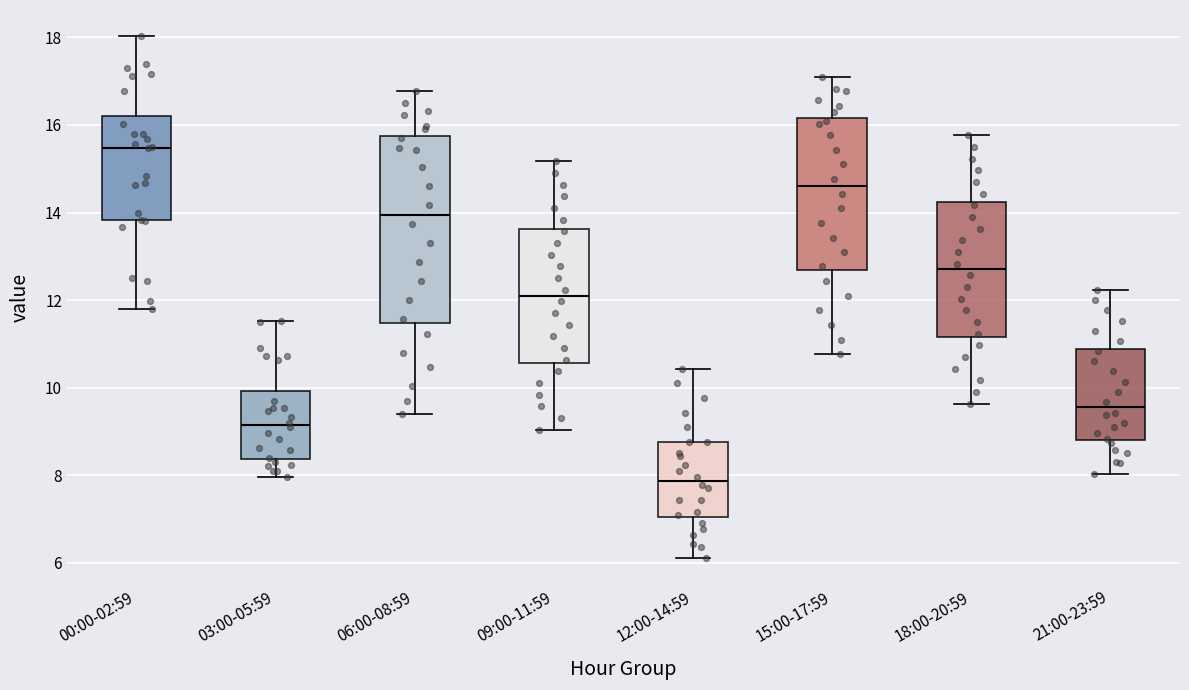

Which box has the highest median line?

00:00-02:59